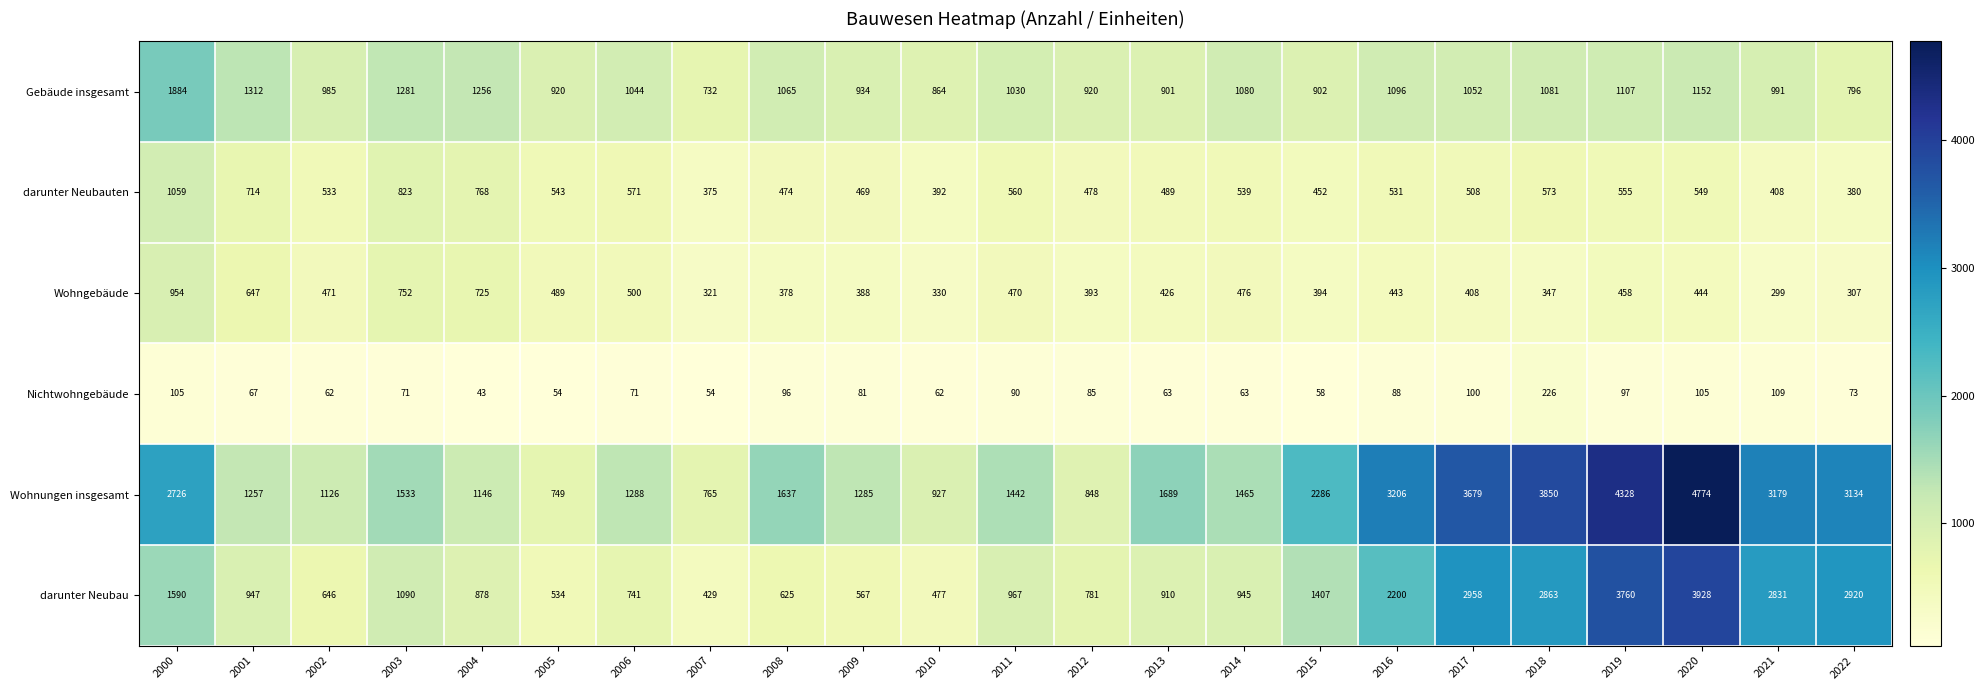

Is it true that darunter Neubauten equals 531 at 2016?

True